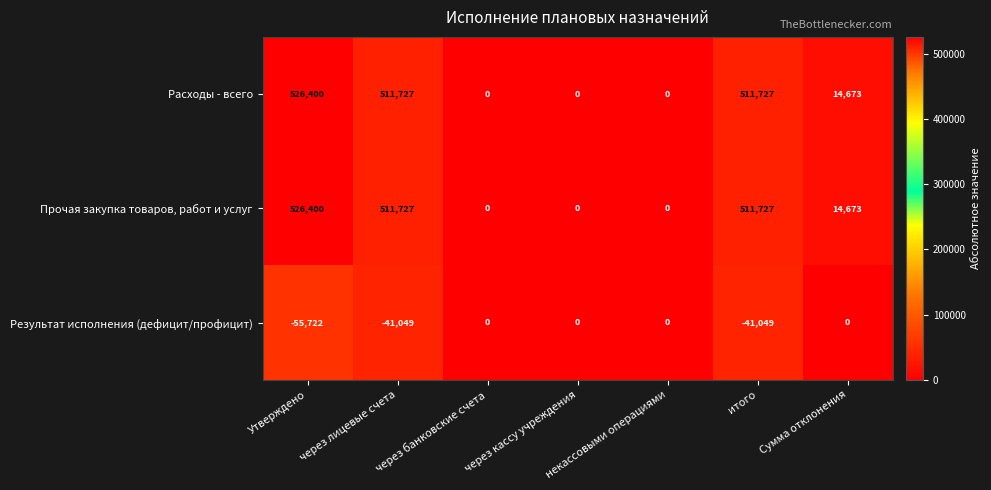

Is it true that Результат исполнения (дефицит/профицит) equals 31676 at Сумма отклонения?

False